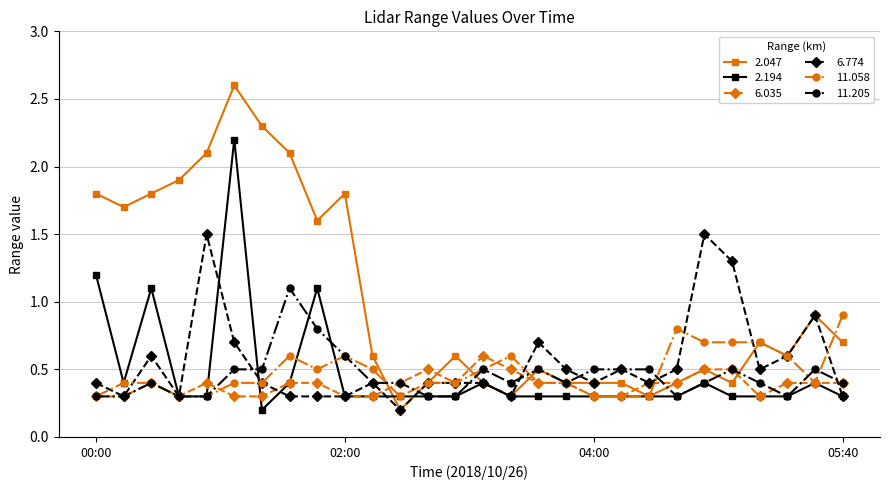

How many lines are shown in the chart?

6